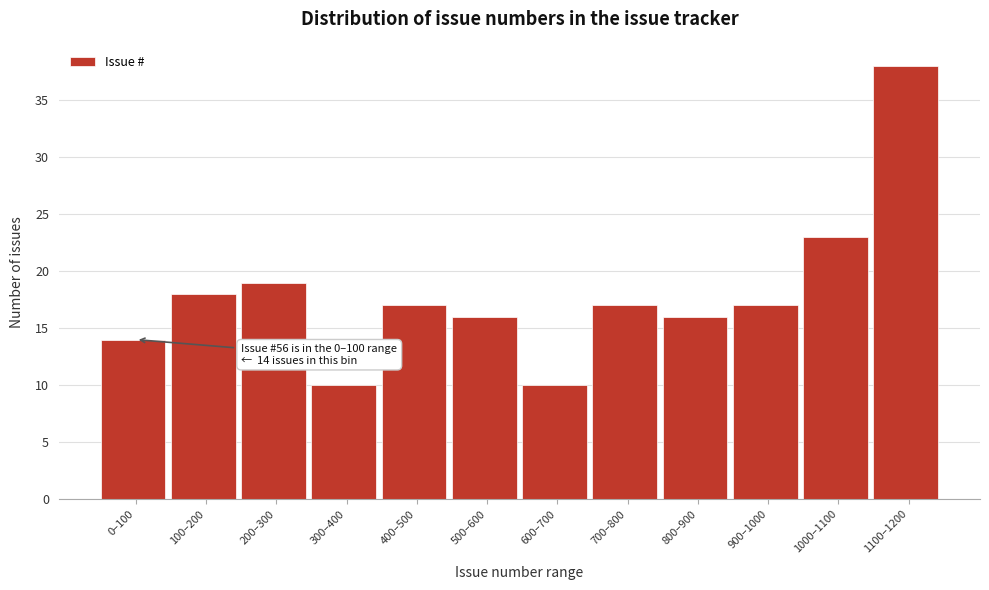

Reading left to right, list all the values displayed in this chart.

0–100=14	100–200=18	200–300=19	300–400=10	400–500=17	500–600=16	600–700=10	700–800=17	800–900=16	900–1000=17	1000–1100=23	1100–1200=38